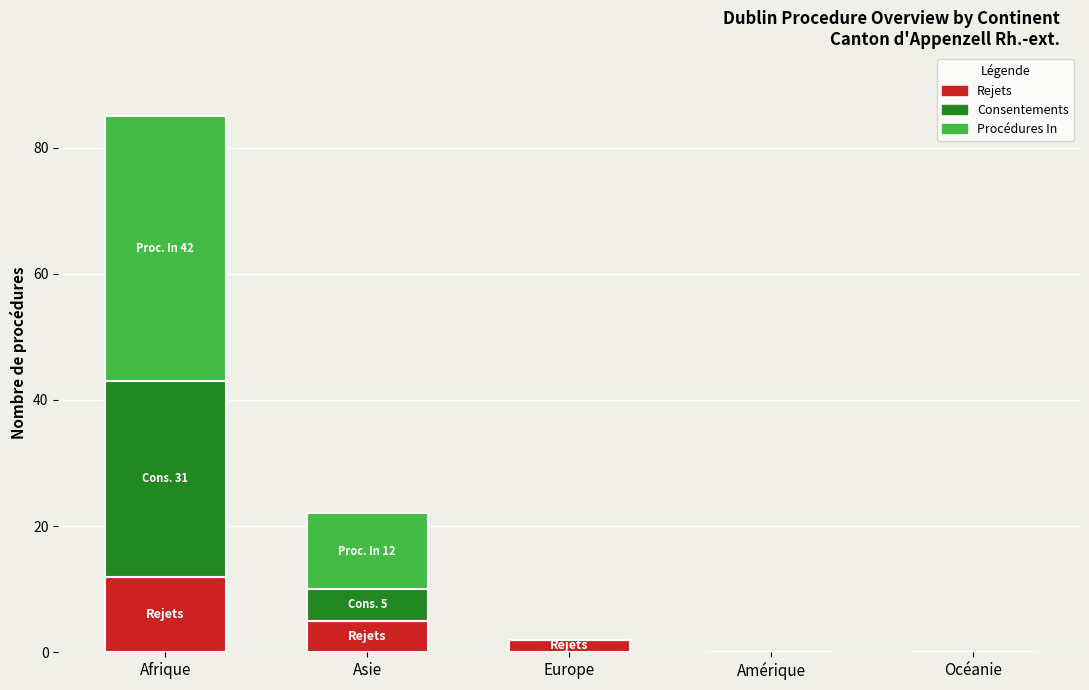

At which category is the sum across all series the highest?

Afrique